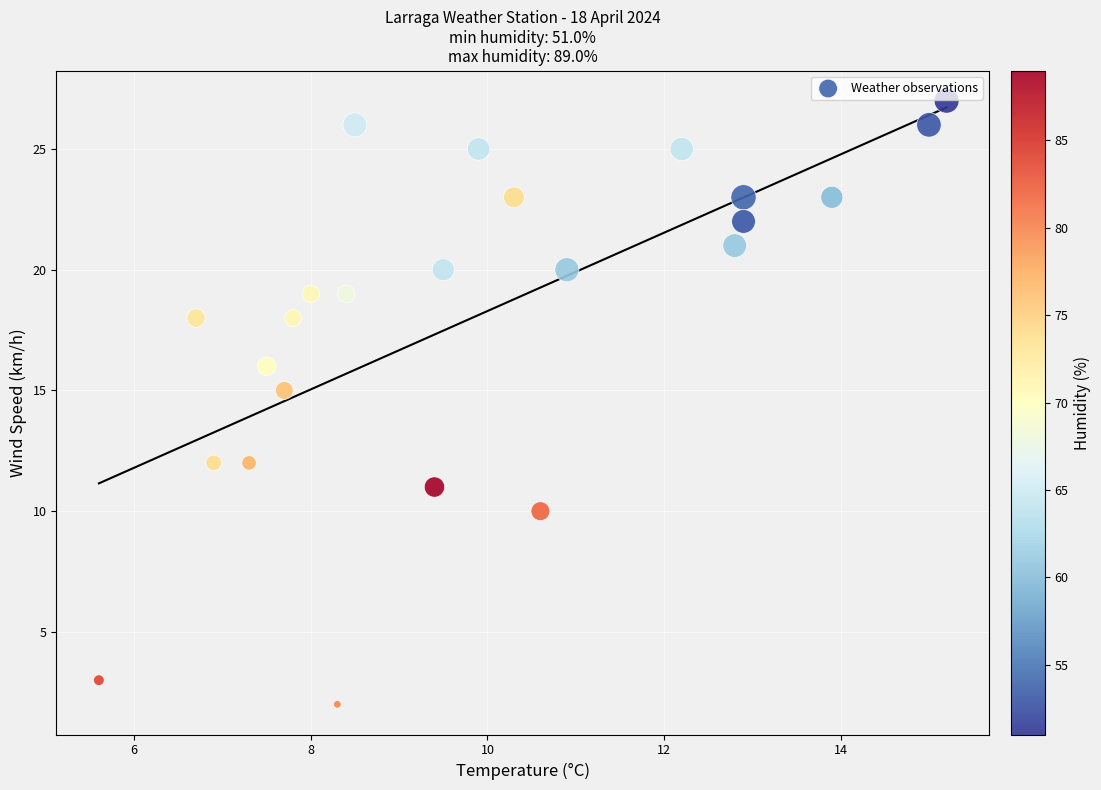

What Y value in the scatter plot is closest to 14?

15